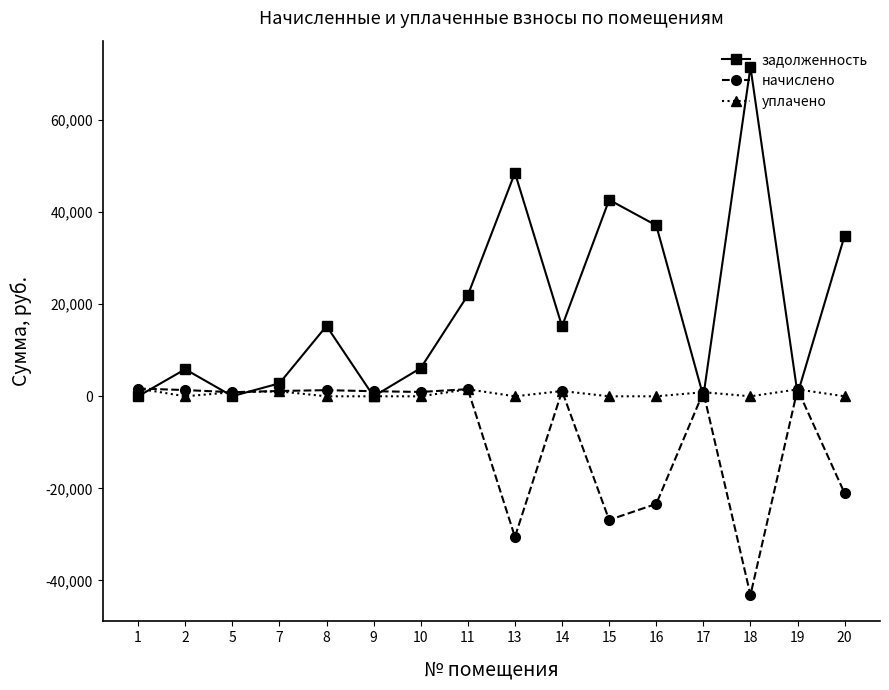

What is the difference between the maximum and minimum values in the задолженность series?

71533.1